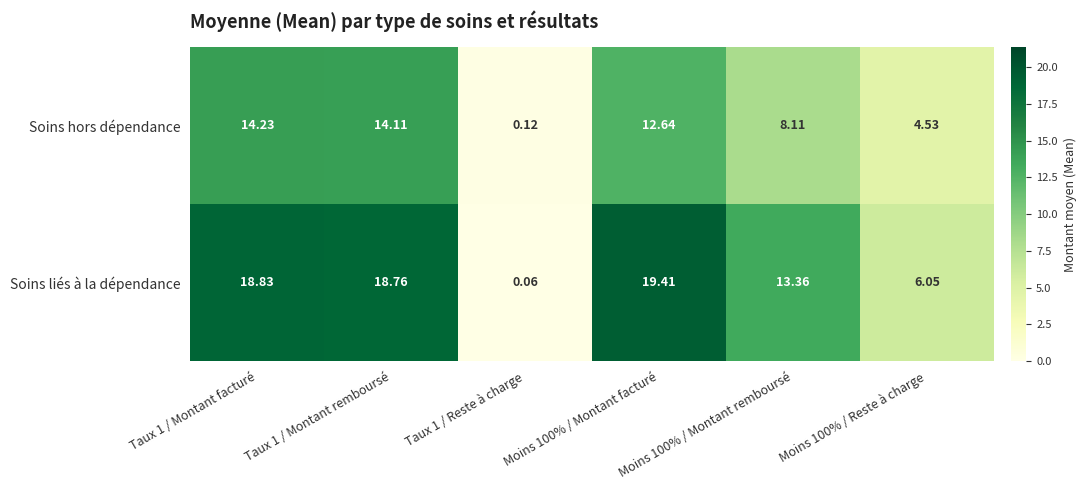

Is the value of Soins hors dépendance at Moins 100% / Reste à charge greater than the value of Soins liés à la dépendance at Taux 1 / Montant remboursé?

No